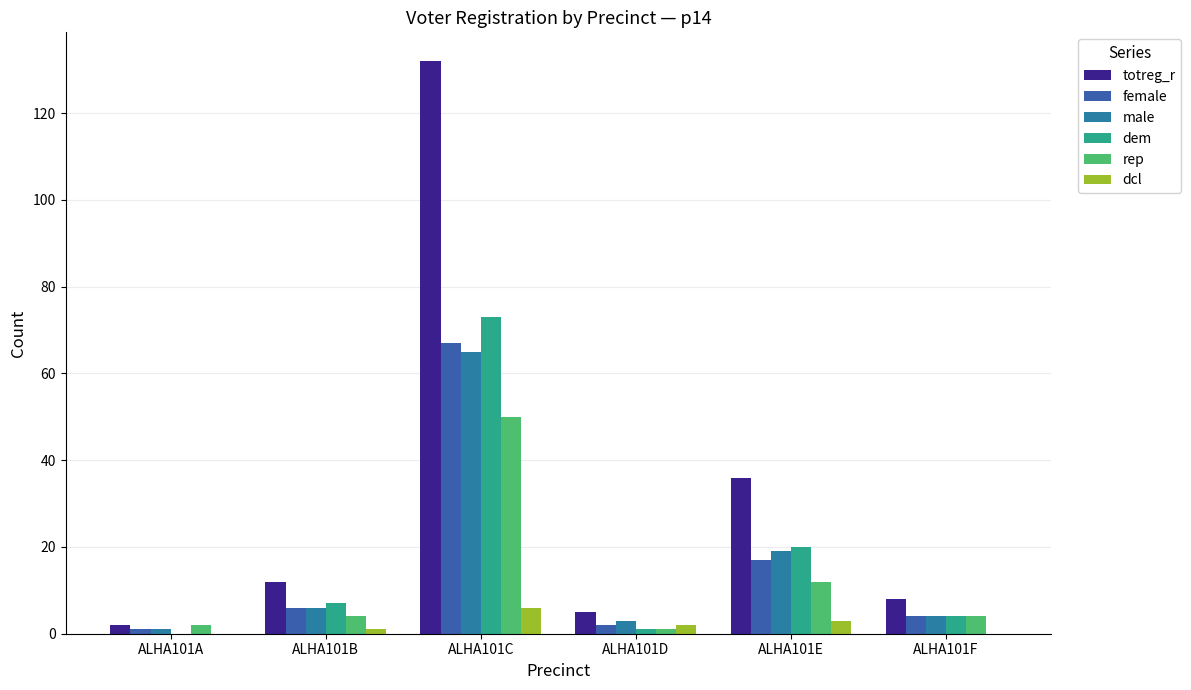

At which label does dcl reach its minimum?

ALHA101A